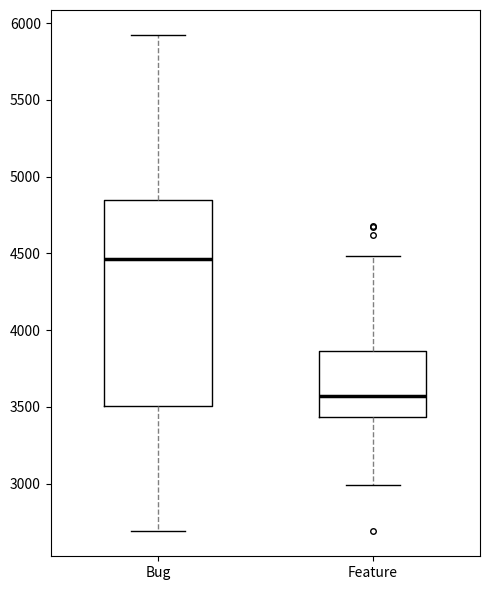

Comparing the boxes themselves (not the whiskers), which one is the tallest?

Bug